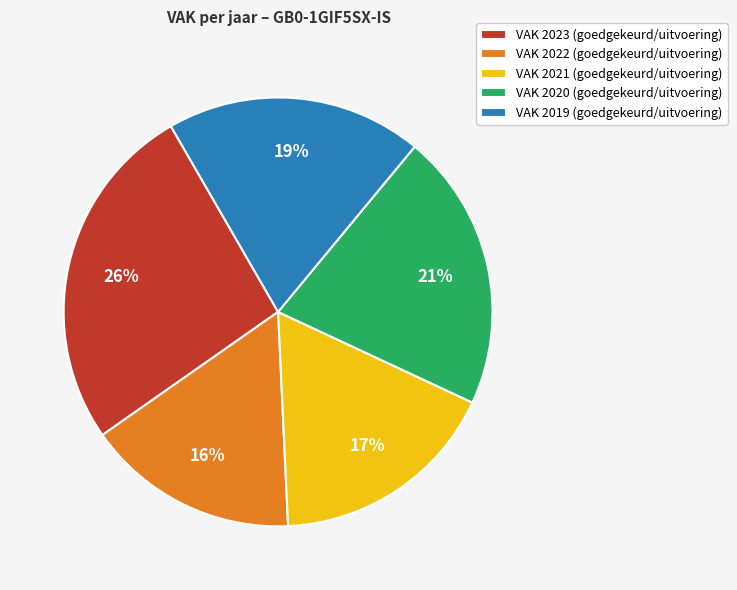

To the nearest percent, what percentage of the pie is VAK 2019 (goedgekeurd/uitvoering)?

19%